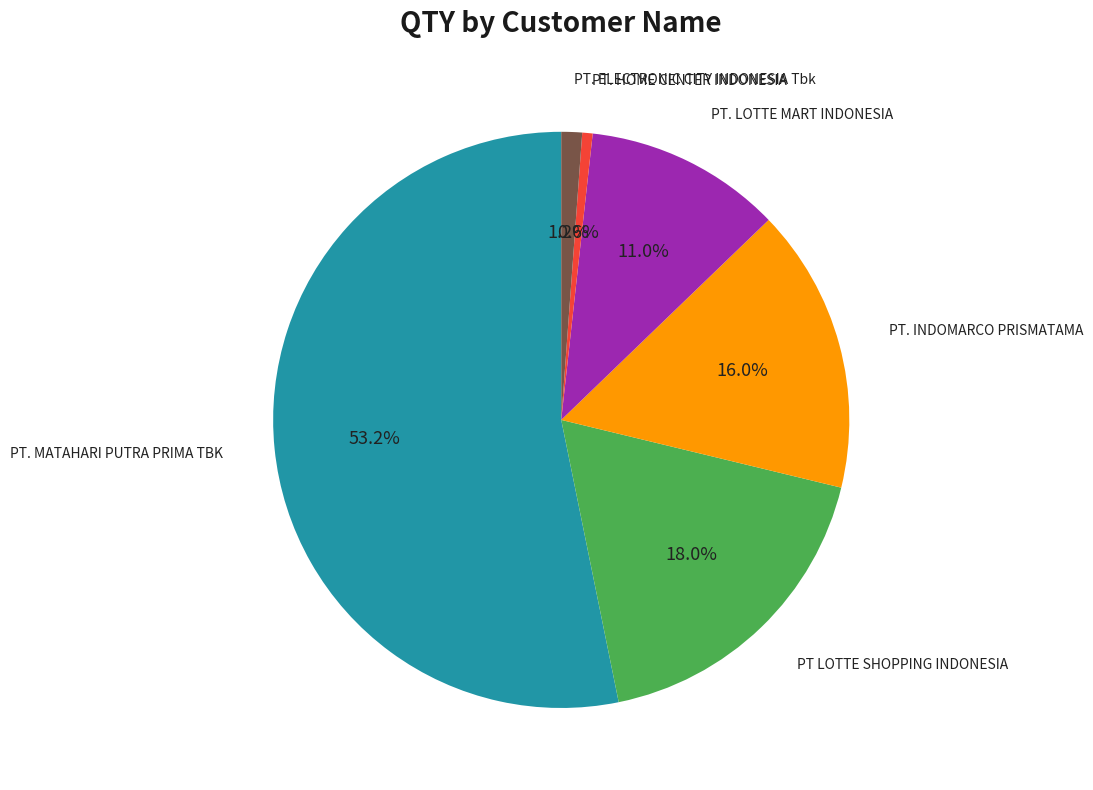

How many segments does this pie chart have?

6